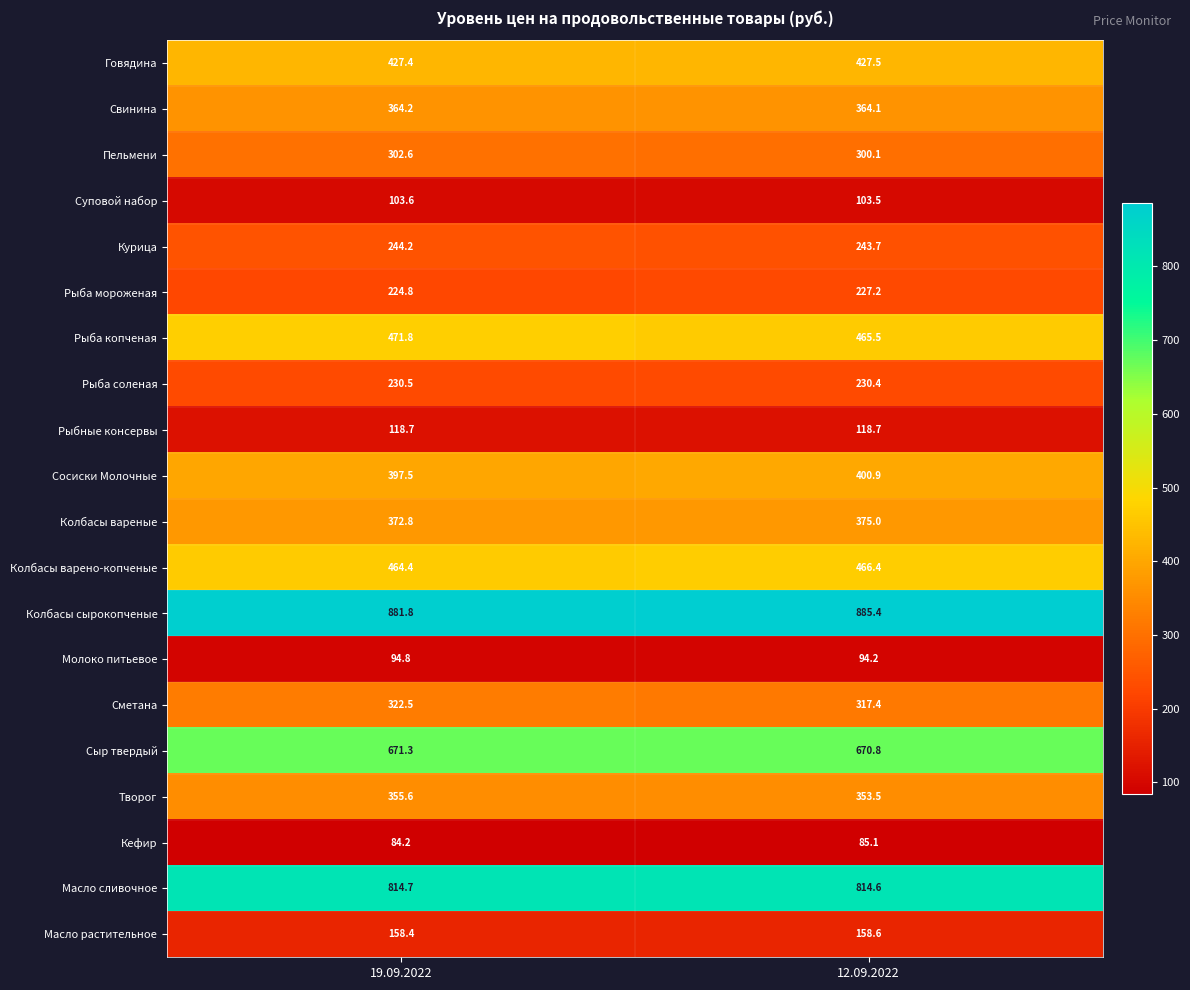

At which category is the sum across all series the highest?

19.09.2022